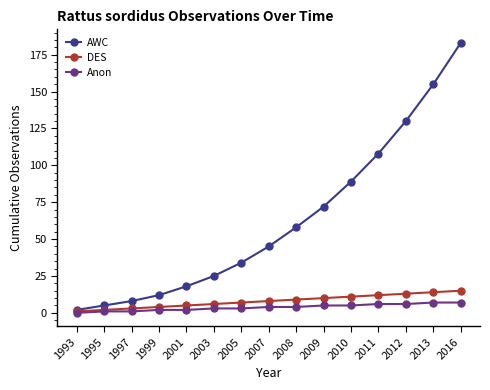

Rank the categories by AWC value from highest to lowest.

2016, 2013, 2012, 2011, 2010, 2009, 2008, 2007, 2005, 2003, 2001, 1999, 1997, 1995, 1993